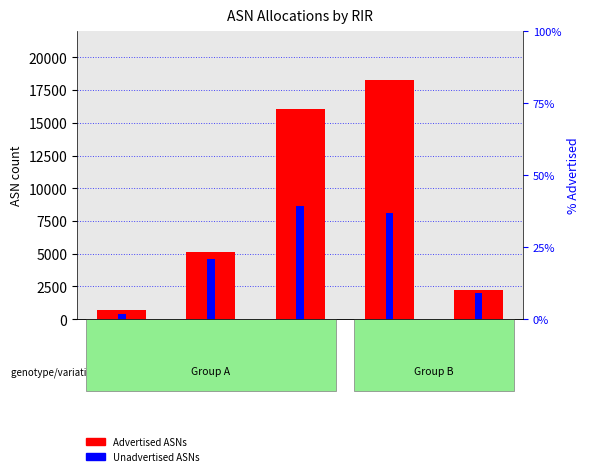

Which category has the highest value in the Advertised ASNs series?

ripencc